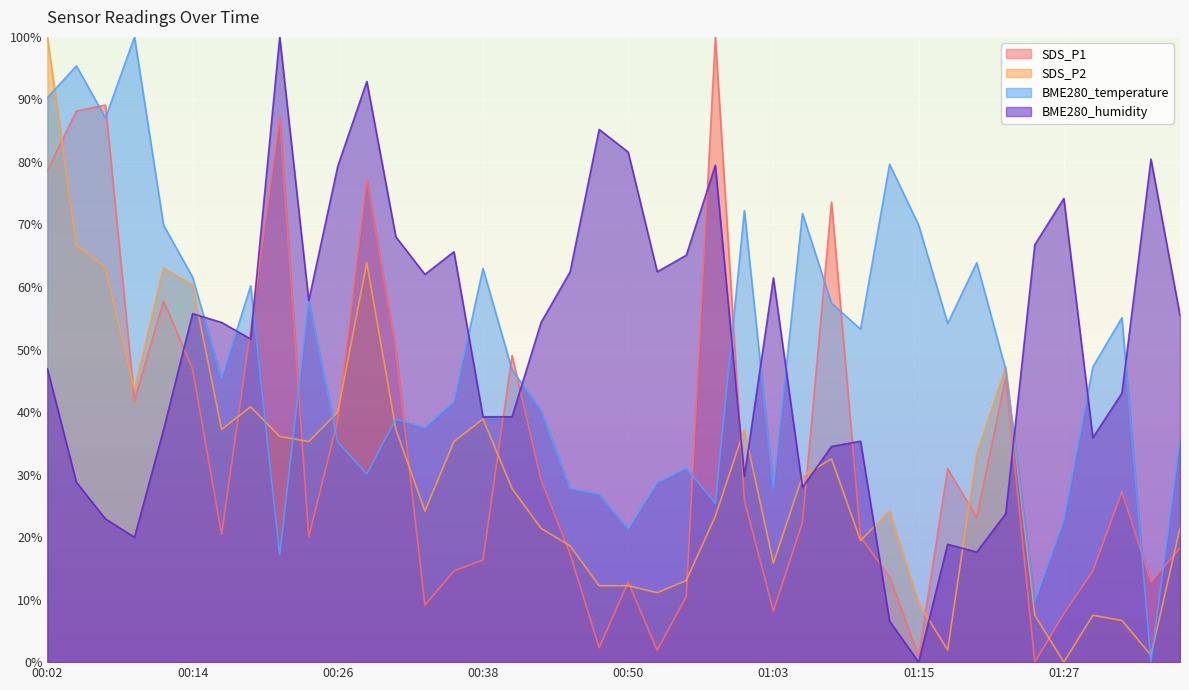

Where is the first local maximum for BME280_humidity?

00:14